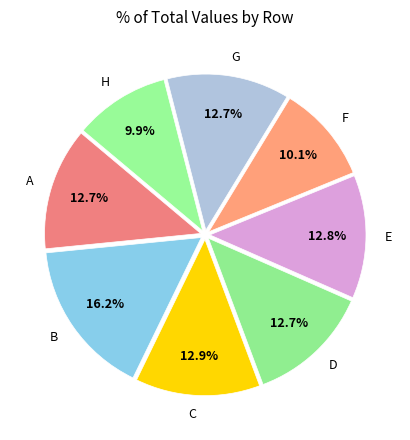

To the nearest percent, what portion does D represent?

13%